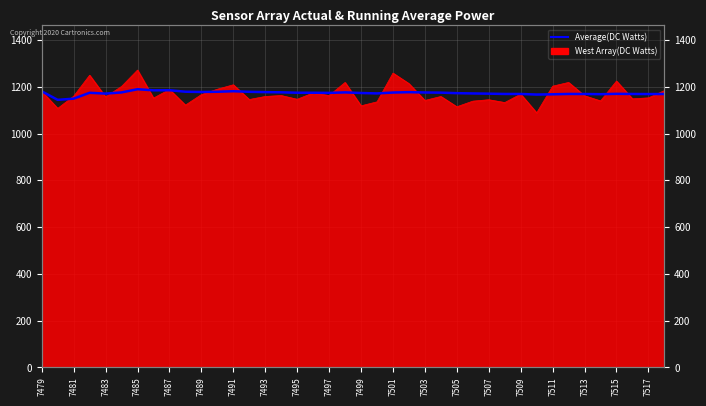

True or false: the data has more than 0 interior local peaks.

True